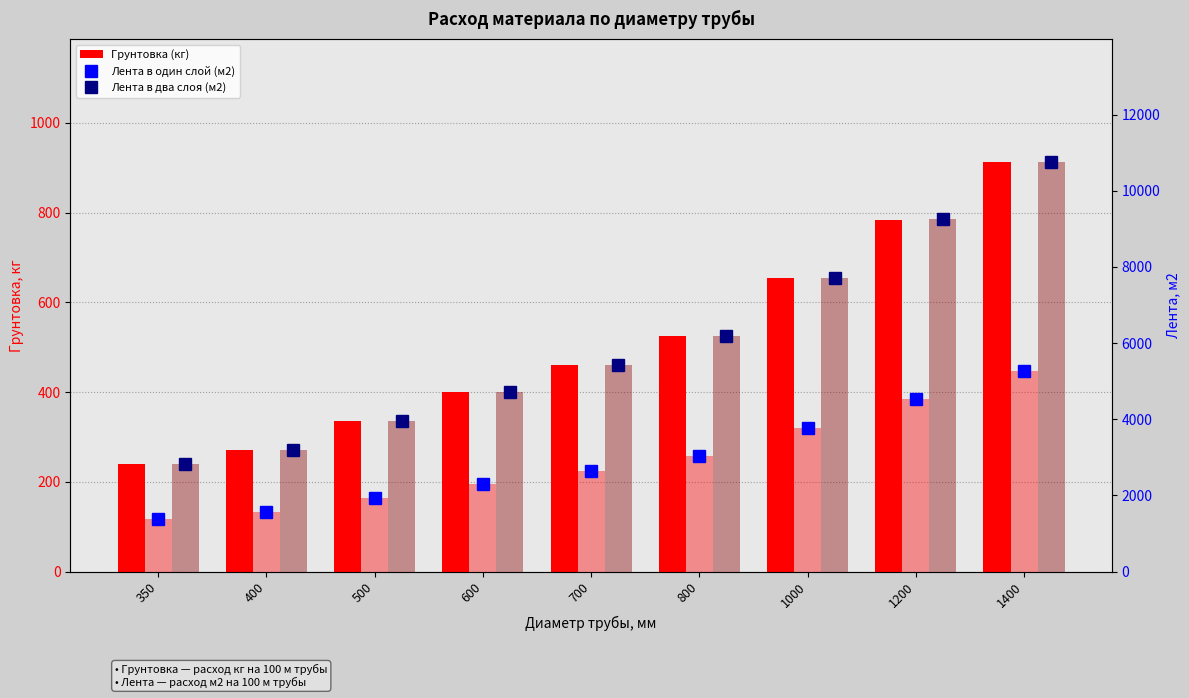

Is the value of Лента в один слой (м2) at 500 greater than the value of Лента в два слоя (м2) at 800?

No